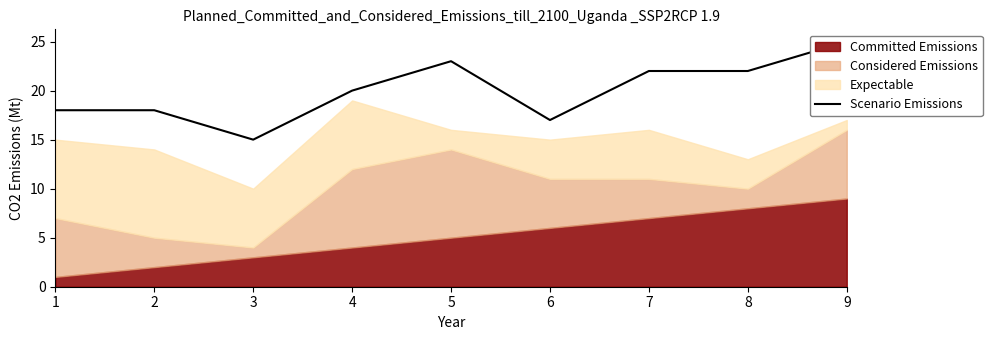

What is the change in value from 1 to 4?

+2